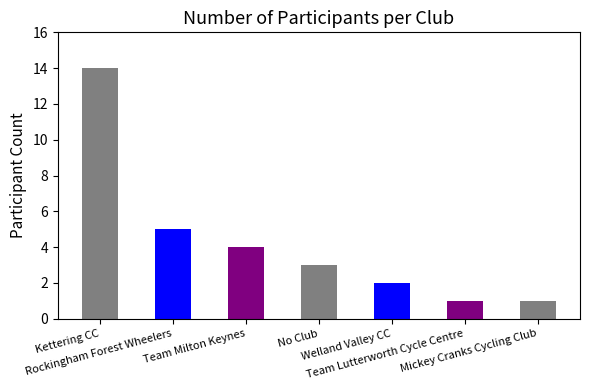

True or false: the data shows 4 at Team Milton Keynes.

True